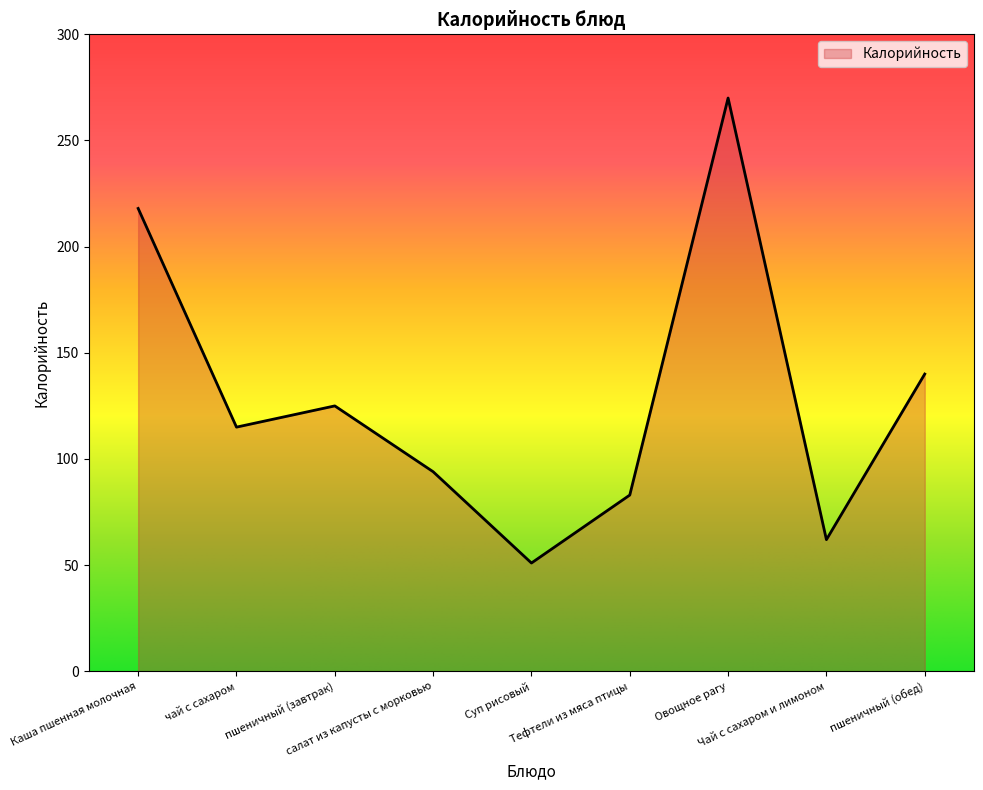

Read the value at Чай с сахаром и лимоном.

62